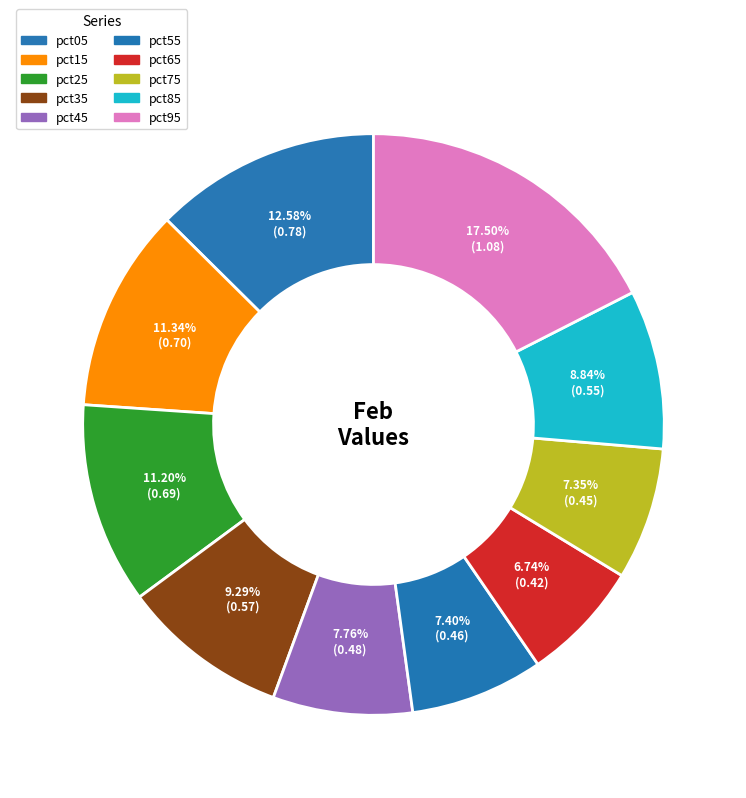

To the nearest percent, what percentage of the pie is pct35?

9%